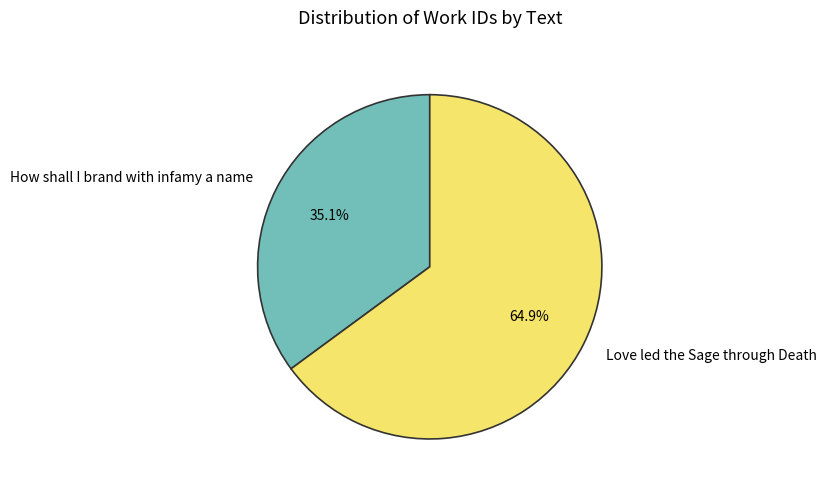

What is the largest slice in the pie chart?

Love led the Sage through Death